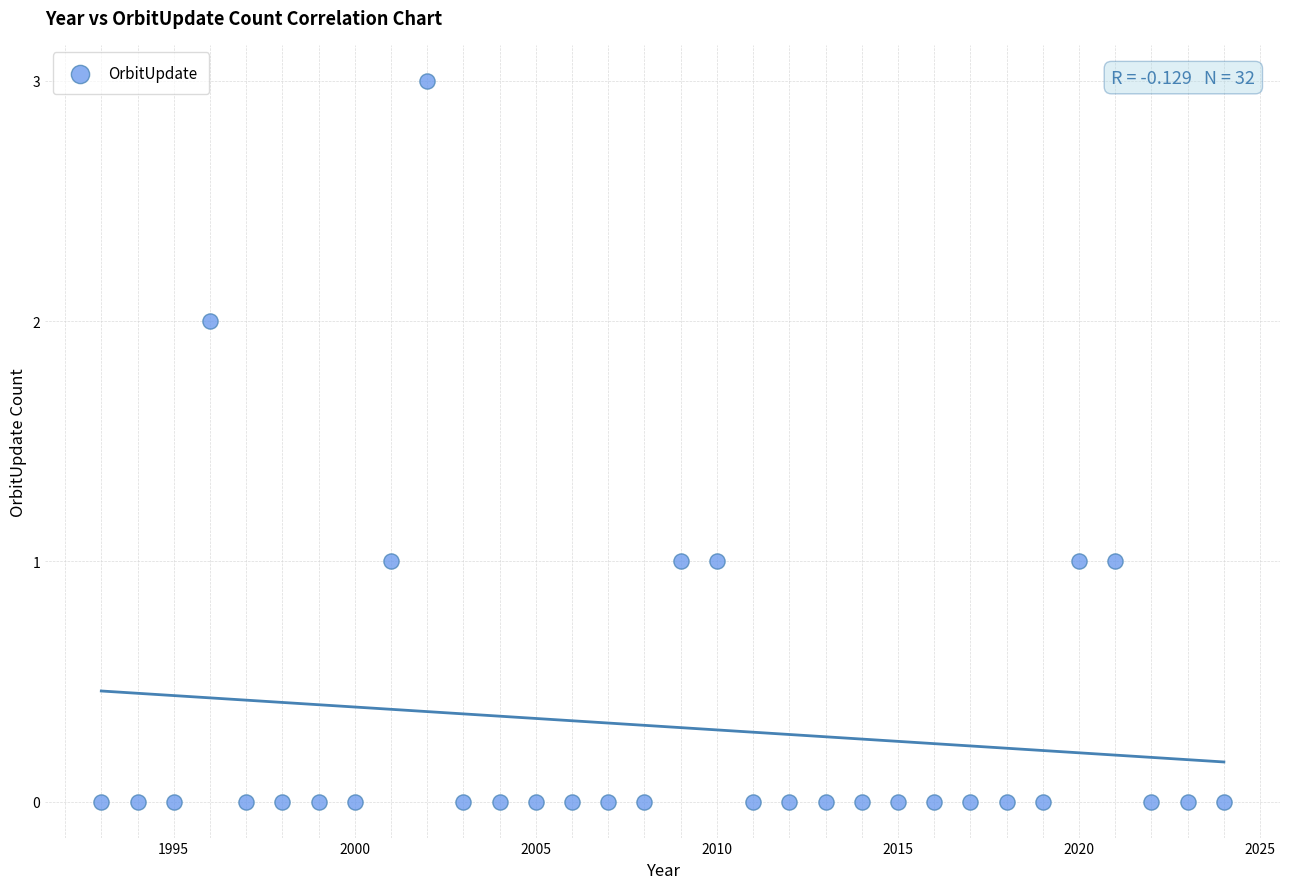

What is the range of Y values (max minus min)?

3